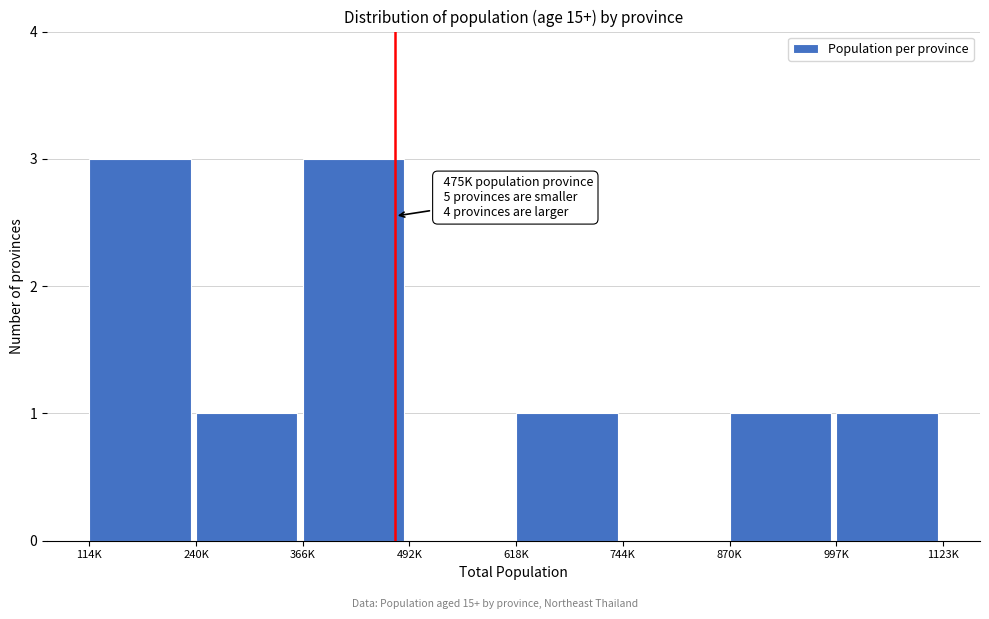

Reading left to right, extract all data points from this chart.

114K=3	240K=1	366K=3	492K=0	618K=1	744K=0	870K=1	997K=1